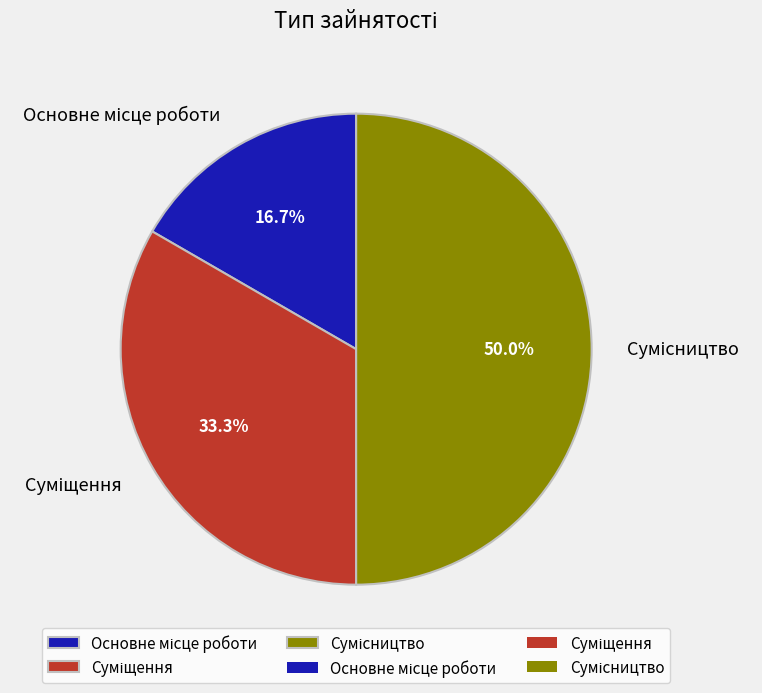

How many slices are in this pie chart?

3